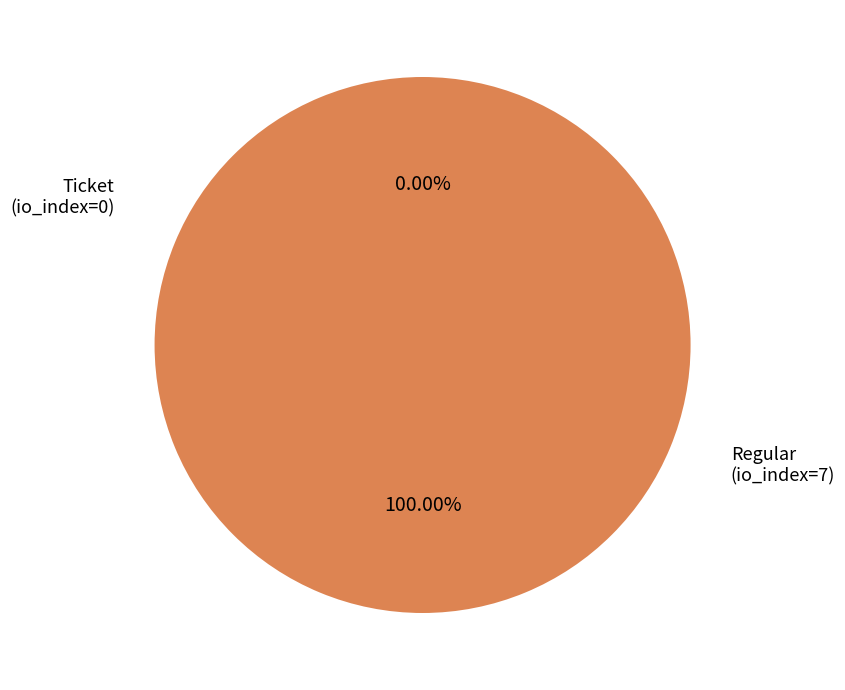

True or false: Ticket (io_index=0) accounts for 14% of the total.

False